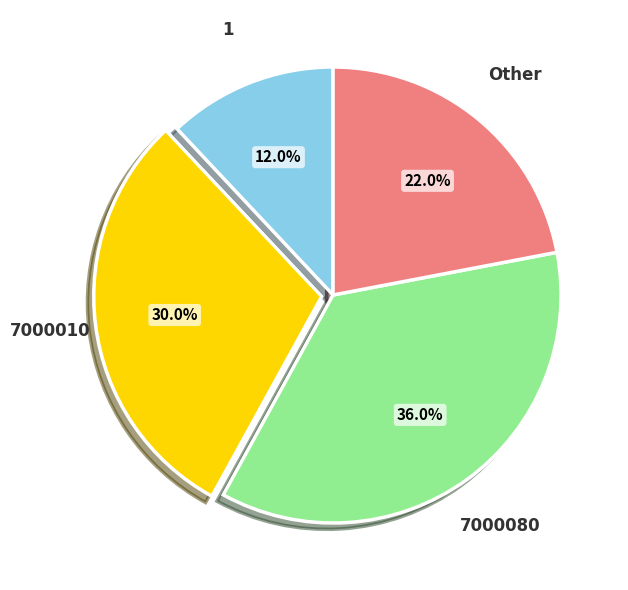

To the nearest percent, what percentage of the pie is 7000010?

30%